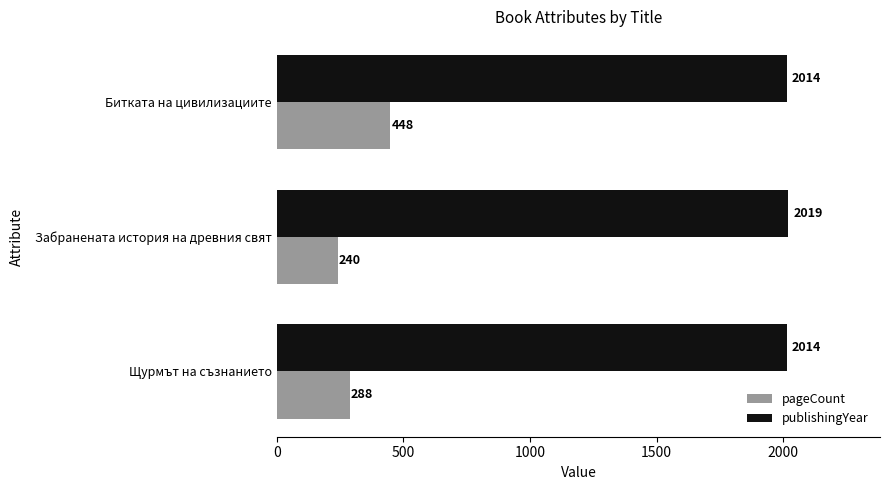

What is the total value across all series at Щурмът на съзнанието?

2302